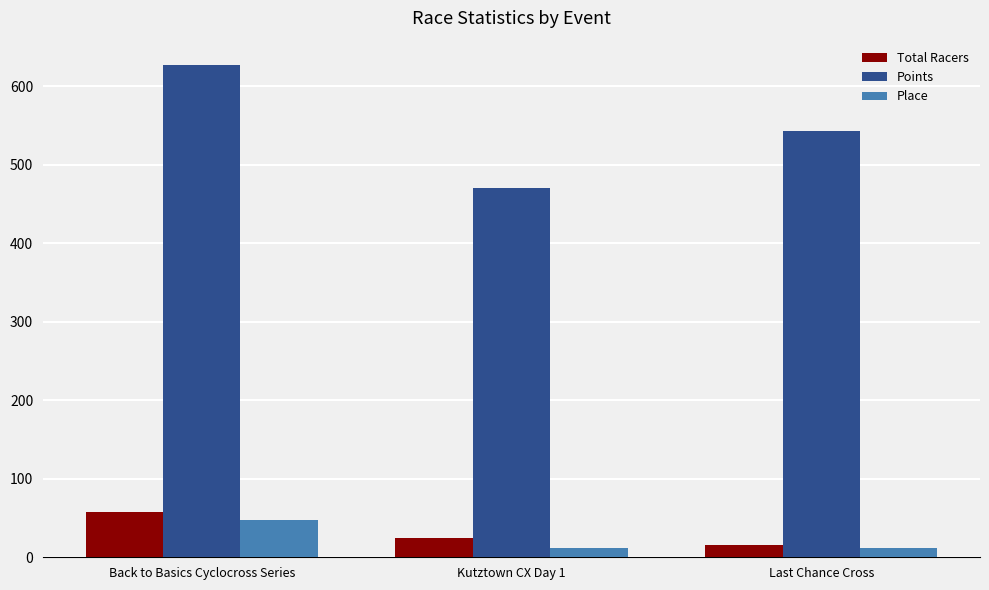

Which category has the highest value in the Total Racers series?

Back to Basics Cyclocross Series